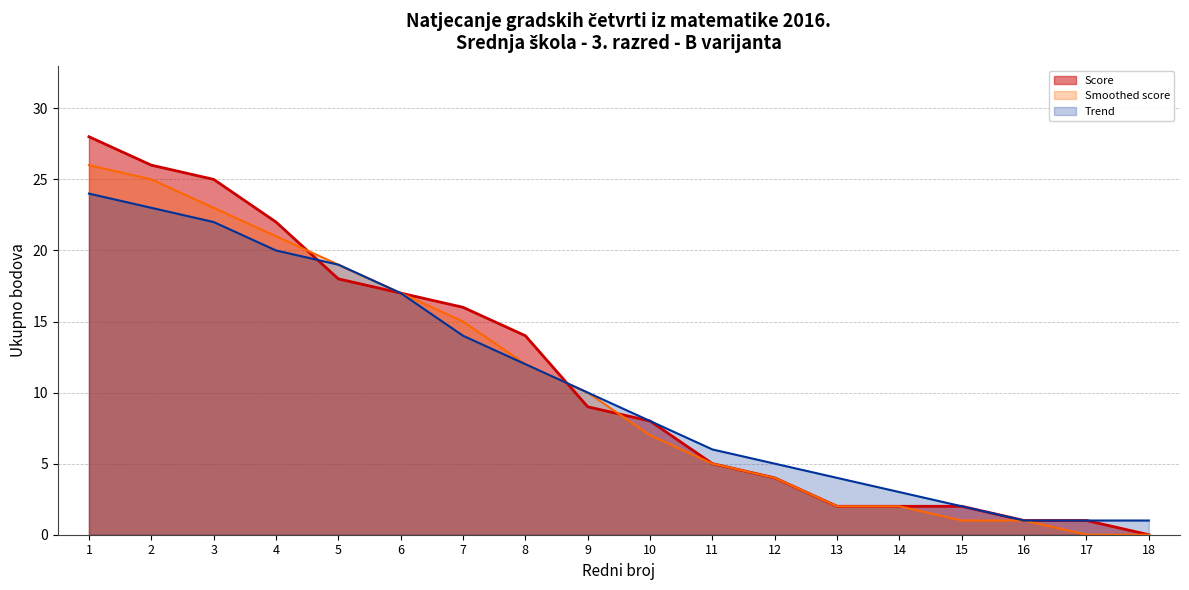

What is the change in value from 12 to 18?

-4